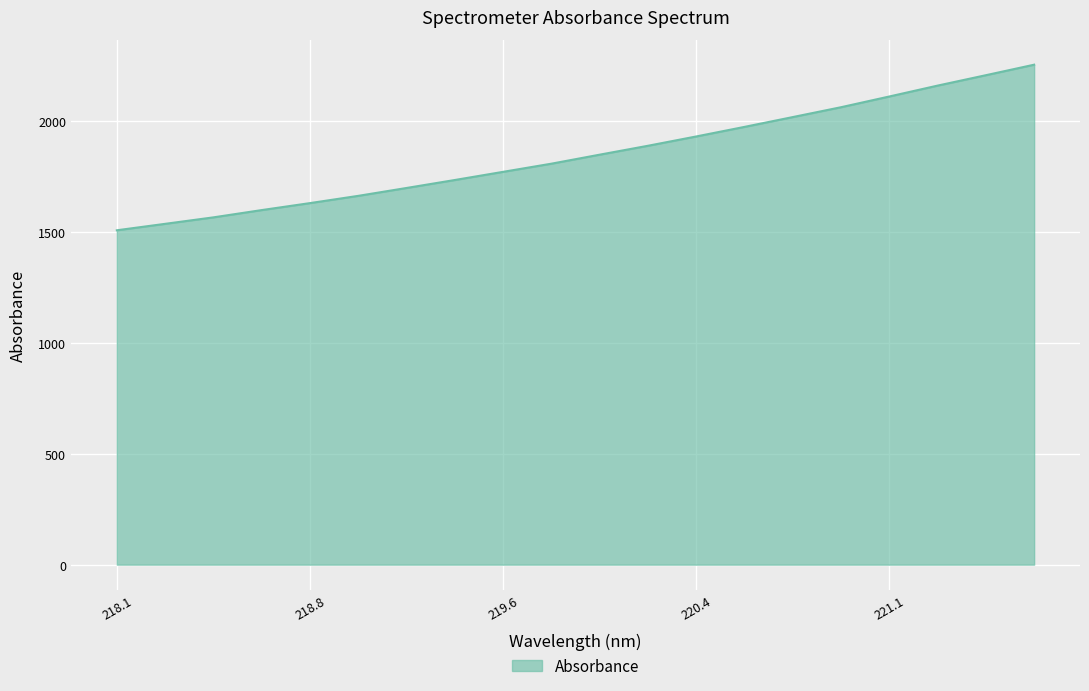

What is the average value?

1847.7